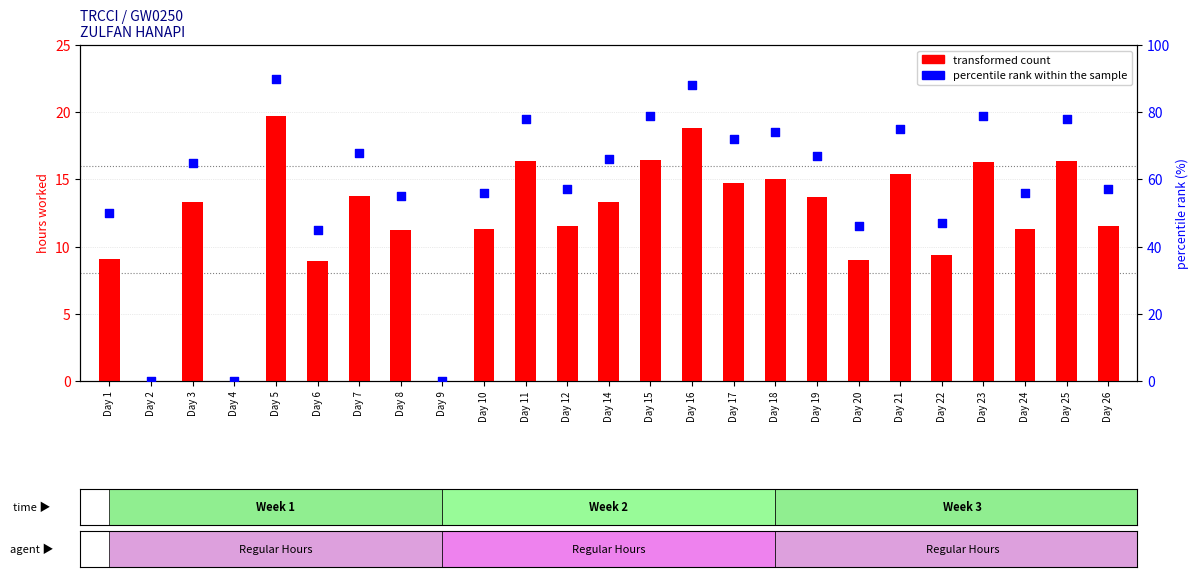

What are all the series names shown in the legend?

transformed count, percentile rank within the sample